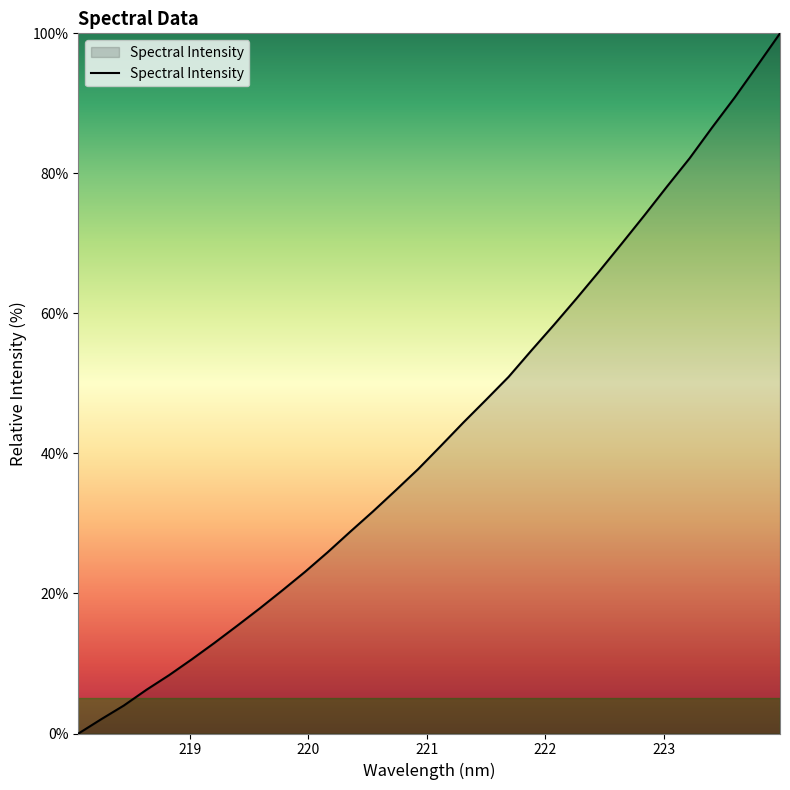

What is the maximum value shown in the chart?

100.0